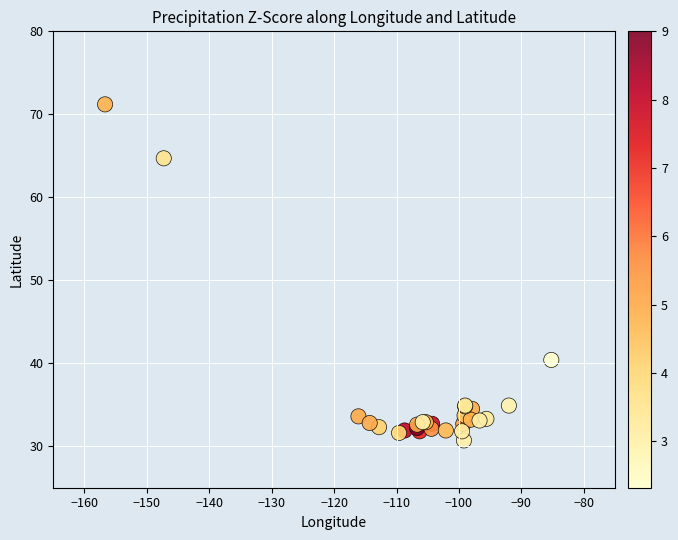

What Y value in the scatter plot is closest to 50?

40.4